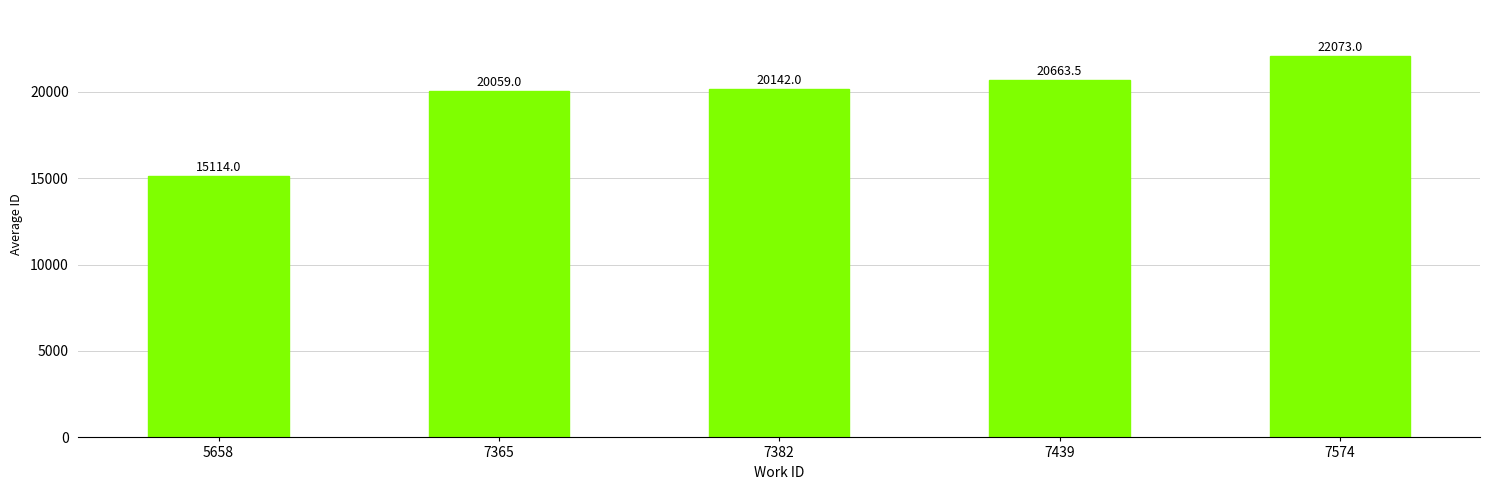

At which label is the value closest to 18593?

7365